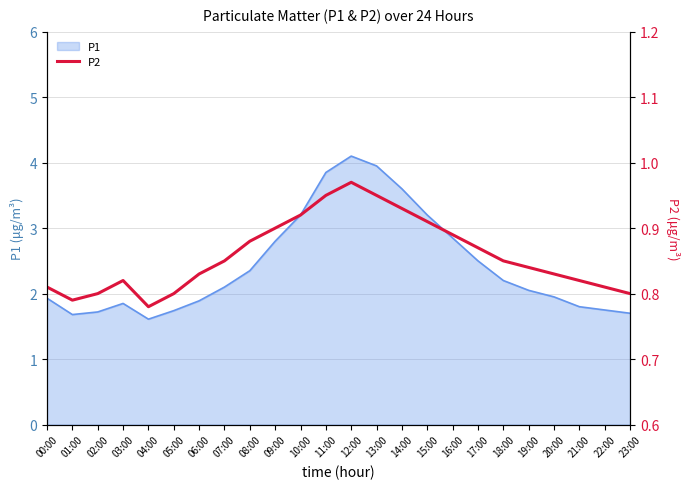

What is the label of the 14th point from the right?

10:00